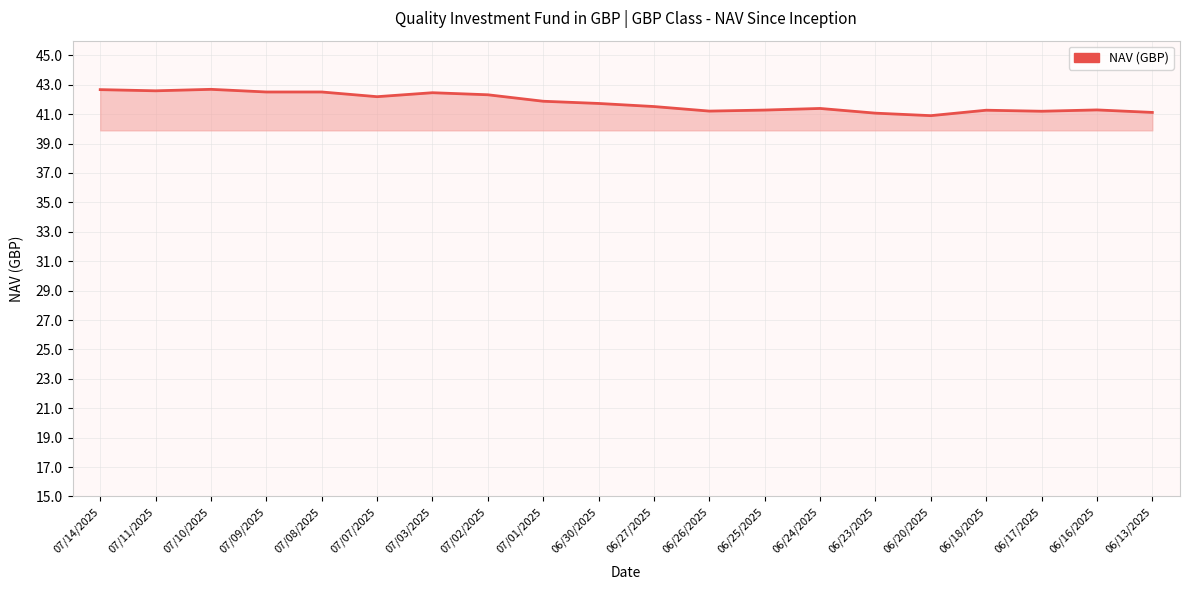

Is it true that the value at 07/11/2025 is 56.6?

False